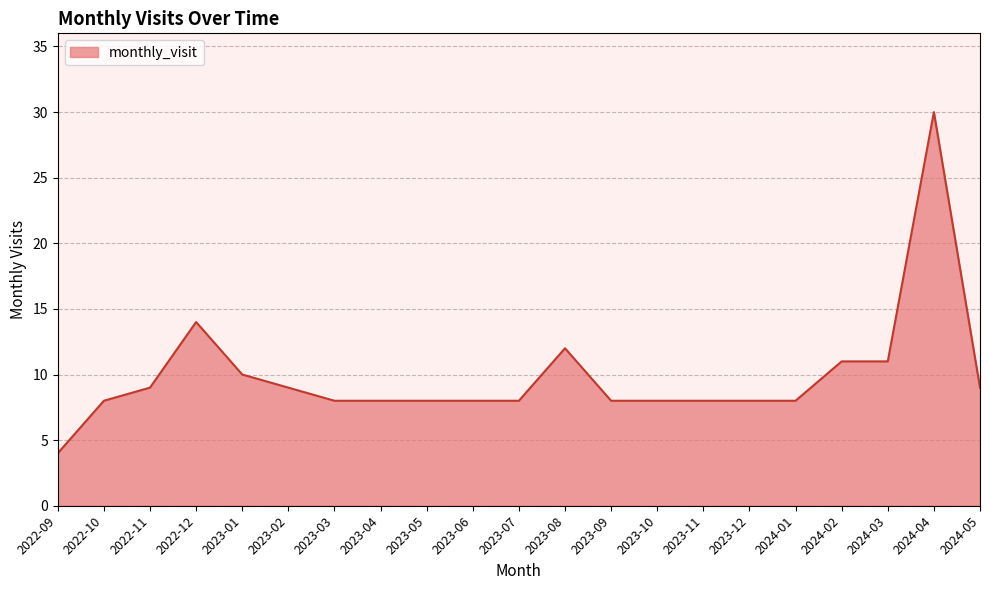

Count the number of categories in the chart.

21